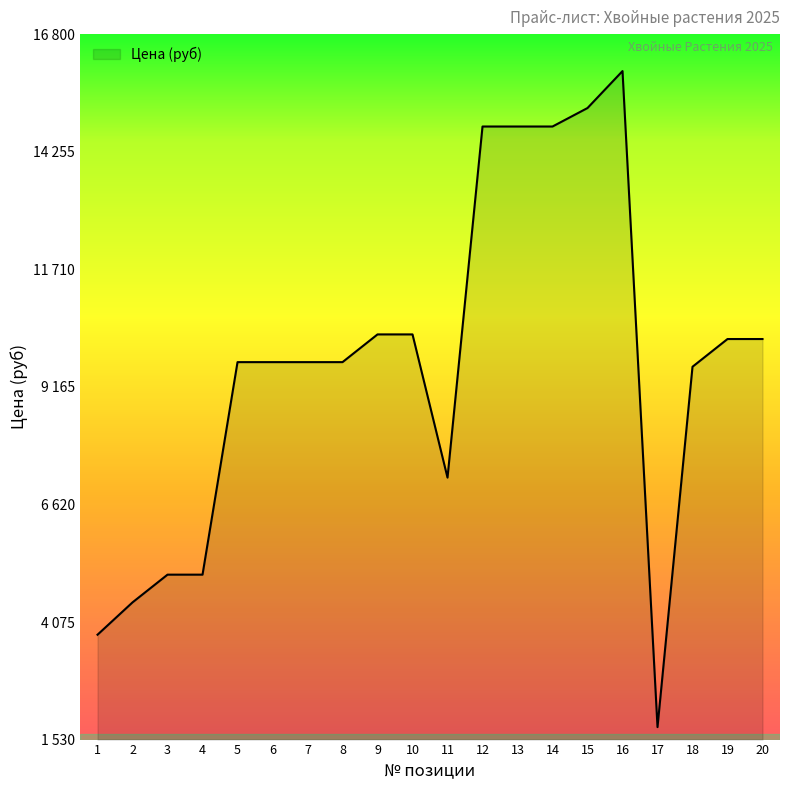

How many points are lower than both their immediate neighbors (excluding endpoints)?

2